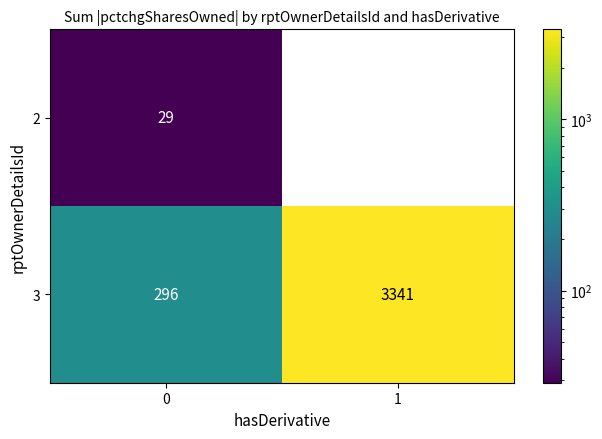

What is the difference between the maximum and minimum values in the 3 series?

3045